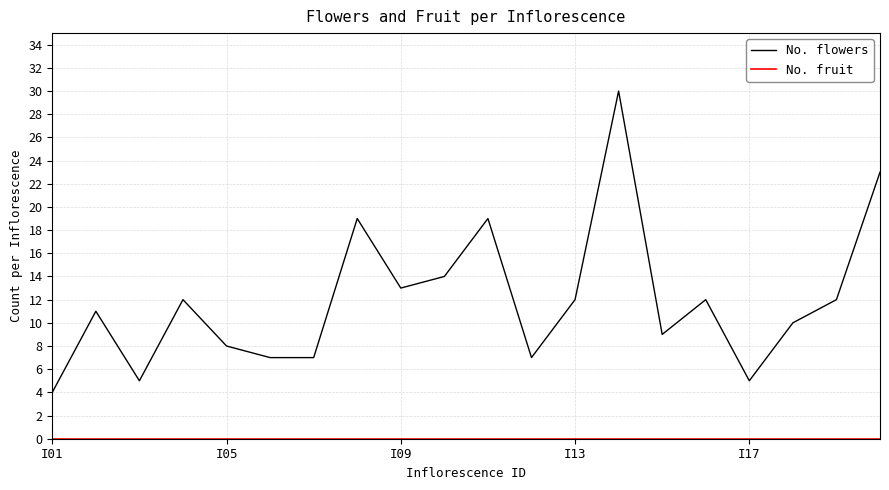

Which series has the largest total across all categories?

No. flowers